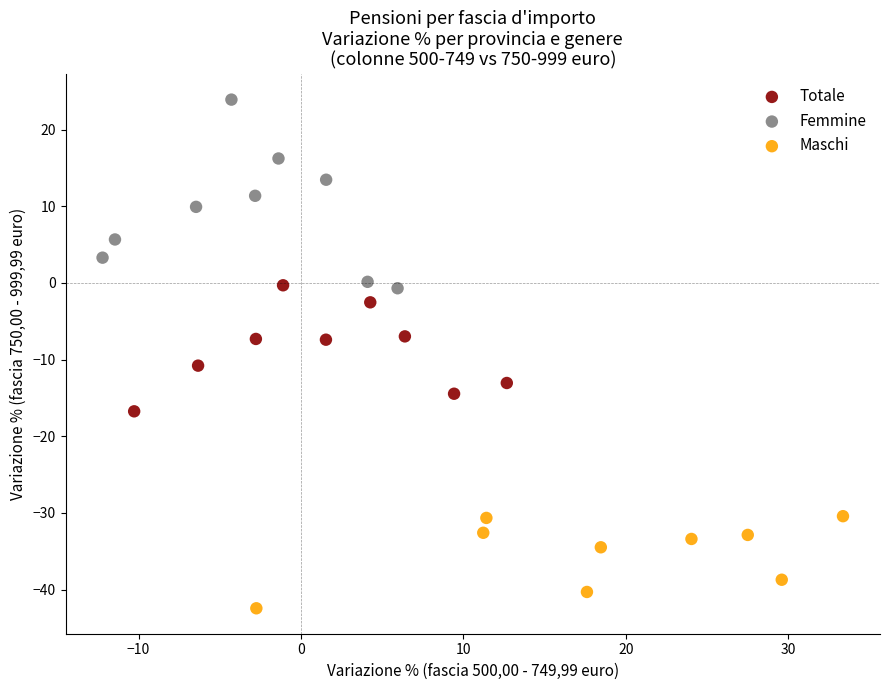

Which series contains the highest Y value?

Femmine